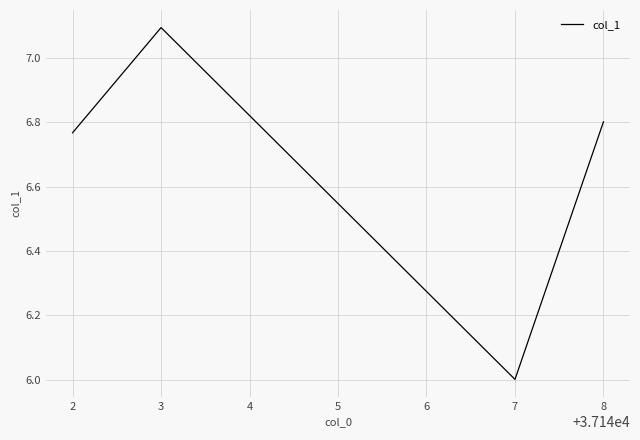

What is the greatest value displayed?

7.1